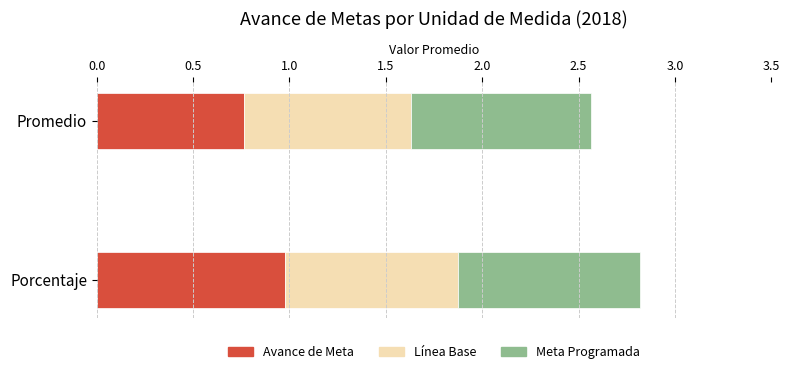

How many categories are shown in the chart?

2